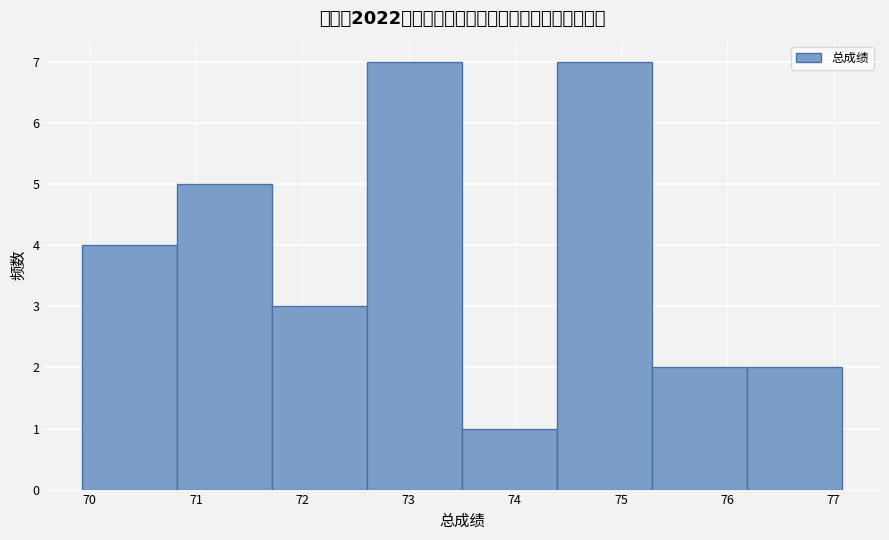

Reading left to right, list every bar in this chart as the range it spans on the x-axis followed by its height. Neither the bar edges nor the heights are printed on the chart, so give them approximately, as read against the axes.

69.9 to 70.8: 4
70.8 to 71.7: 5
71.7 to 72.6: 3
72.6 to 73.5: 7
73.5 to 74.4: 1
74.4 to 75.3: 7
75.3 to 76.2: 2
76.2 to 77.1: 2